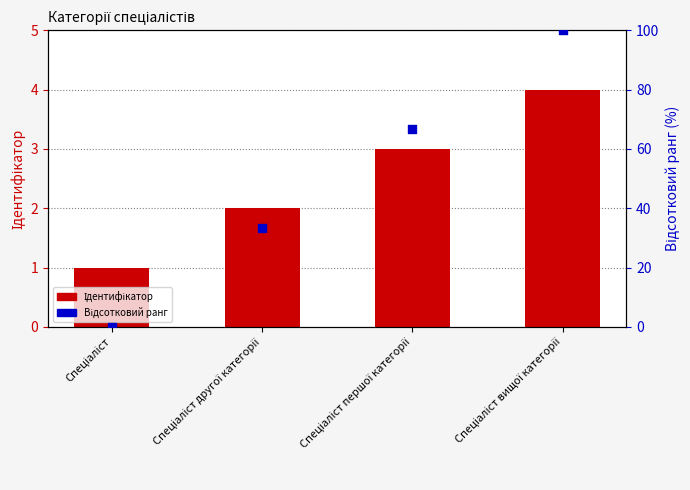

Which series reaches the maximum Y coordinate?

Відсотковий ранг